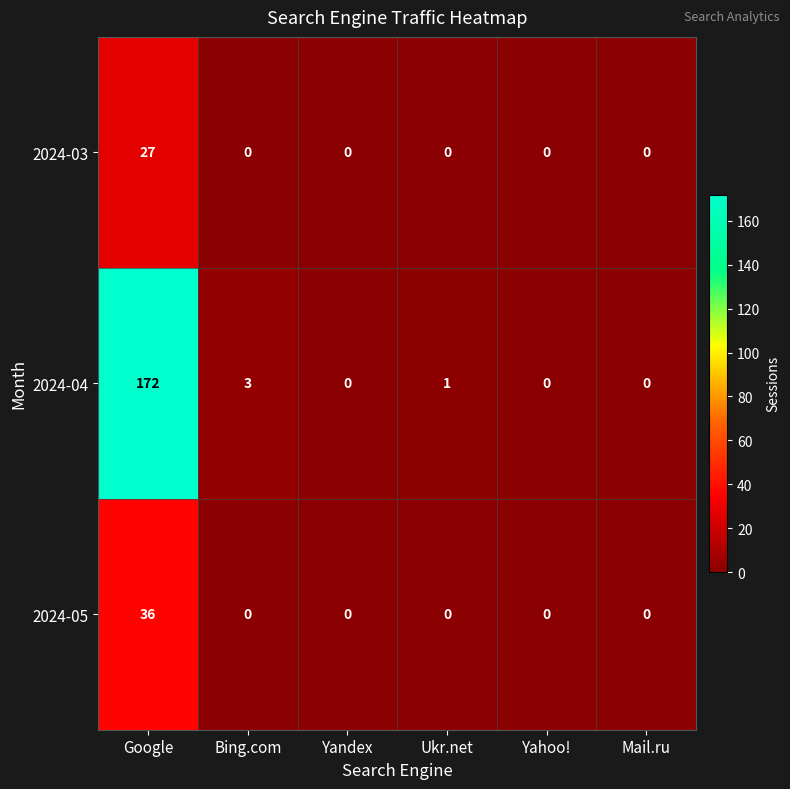

What is the spread (max minus min) of values at Bing.com?

3